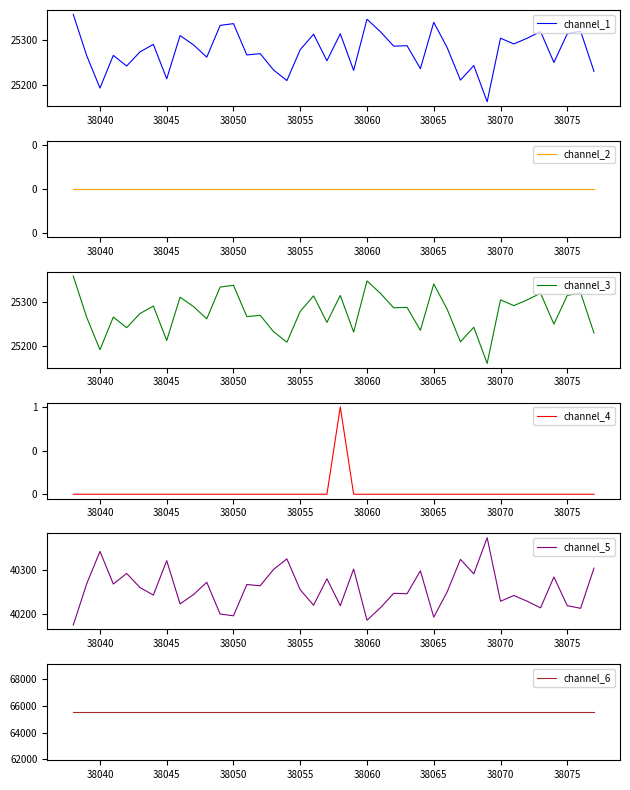

What is the highest value of the channel_1 series?

25359